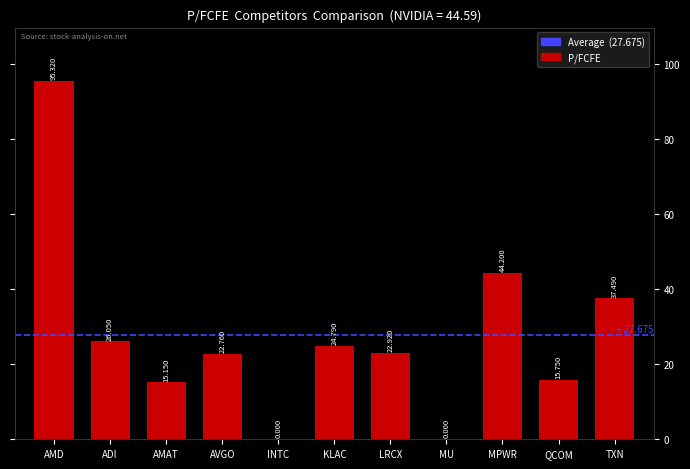

Which has a higher value, LRCX or ADI?

ADI